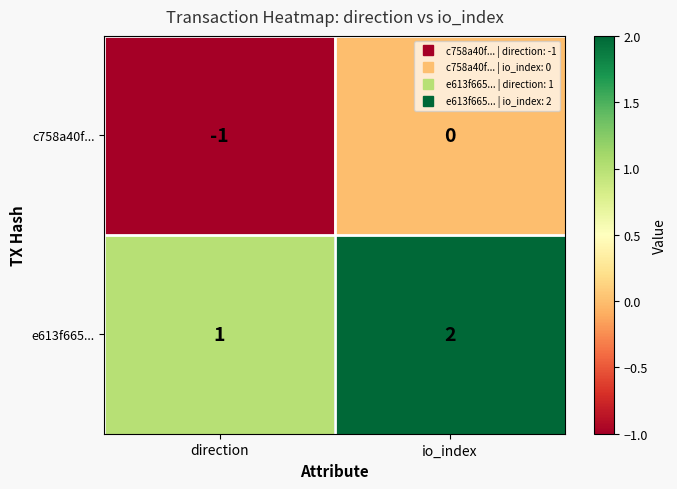

How many distinct data groups are displayed?

2